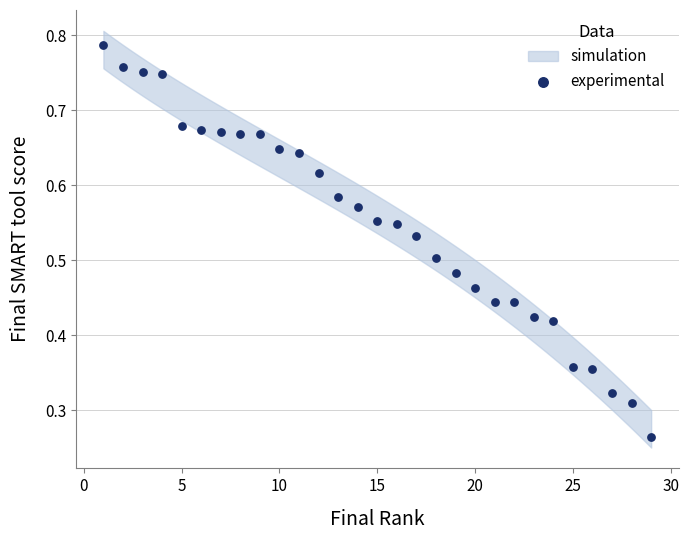

What is the range of X values (max minus min)?

28.0